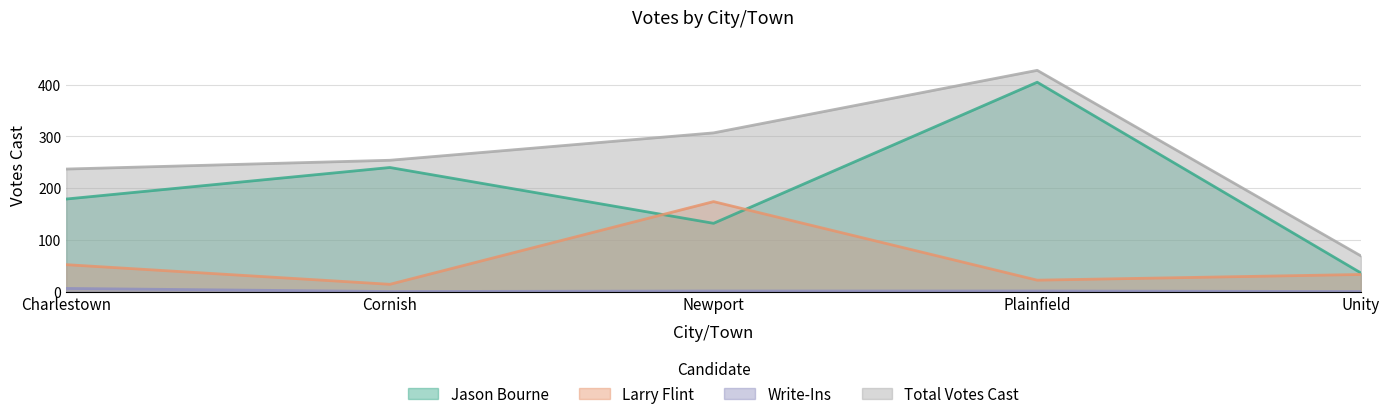

Reading left to right, extract all data points from this chart.

Jason Bourne: 179	240	132	405	36
Larry Flint: 52	14	174	22	33
Write-Ins: 6	0	1	1	0
Total Votes Cast: 237	254	307	428	69